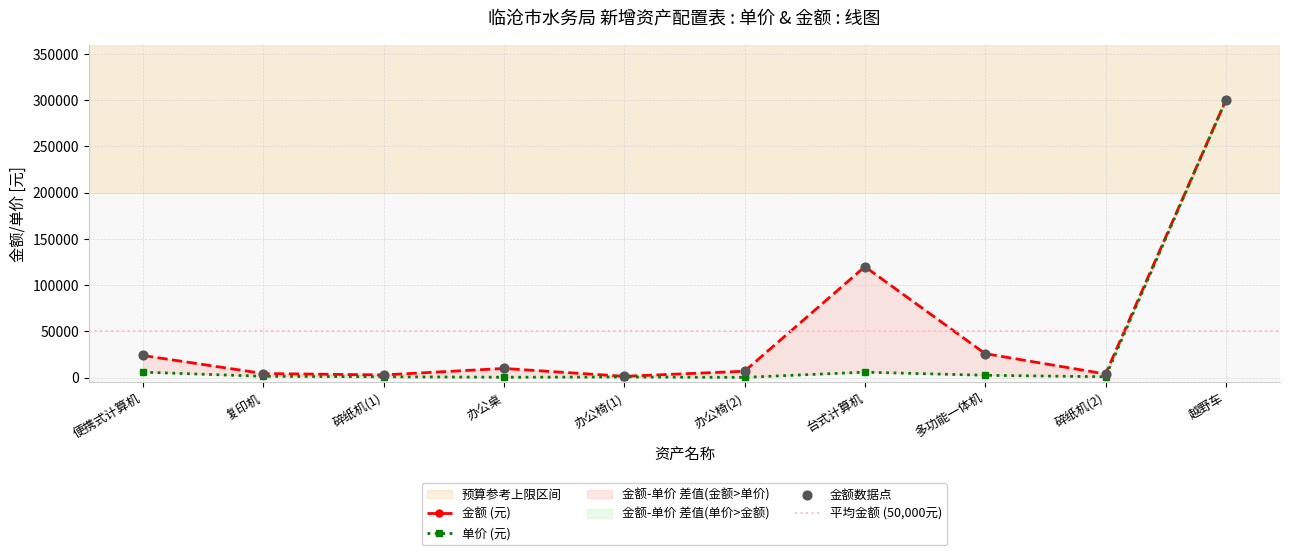

Which series has the largest total across all categories?

金额 (元)